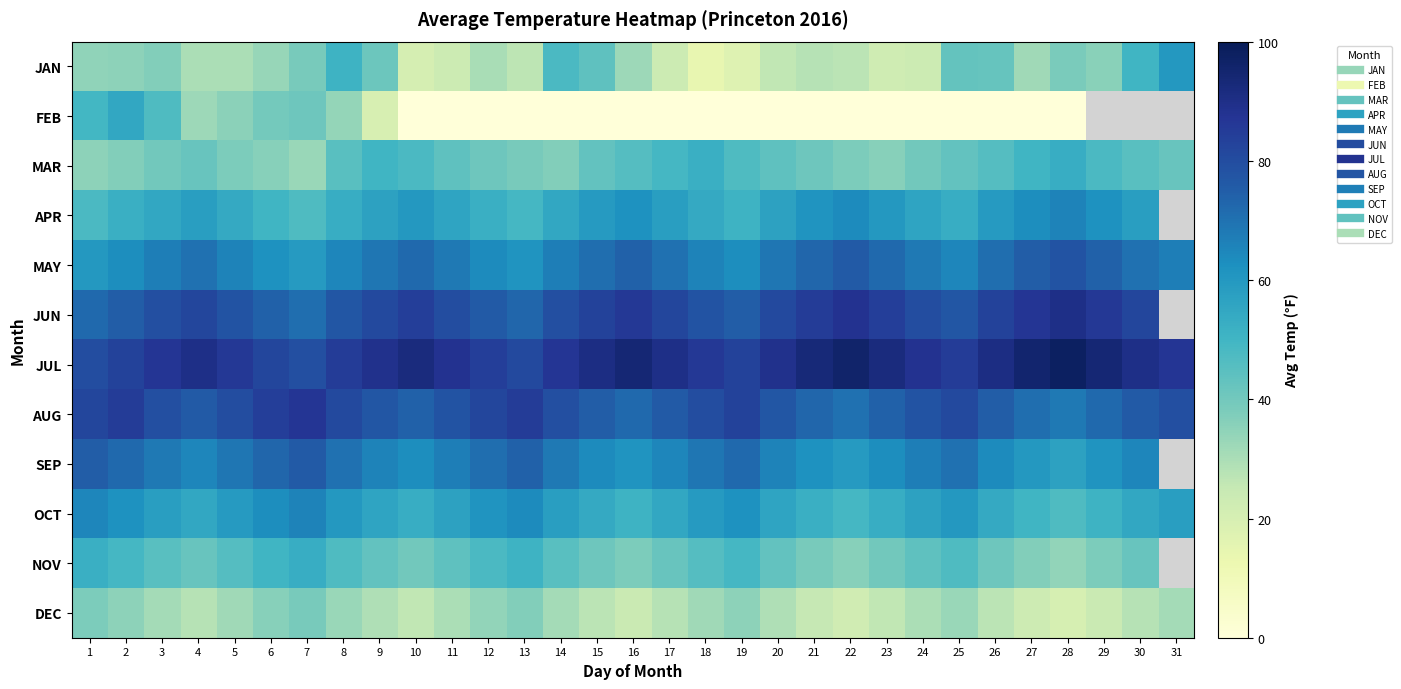

Is the value of APR at 8 greater than the value of FEB at 18?

Yes